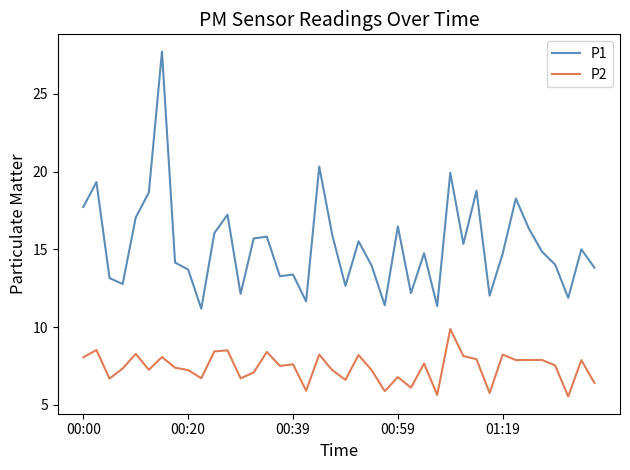

Which series has the largest total across all categories?

P1